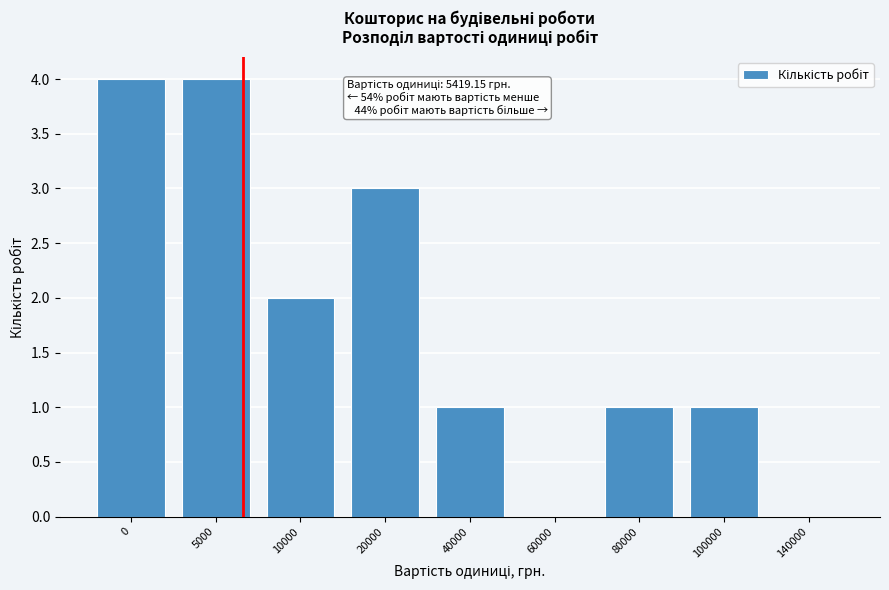

Reading right to left, list all the values displayed in this chart.

140000=0	100000=1	80000=1	60000=0	40000=1	20000=3	10000=2	5000=4	0=4